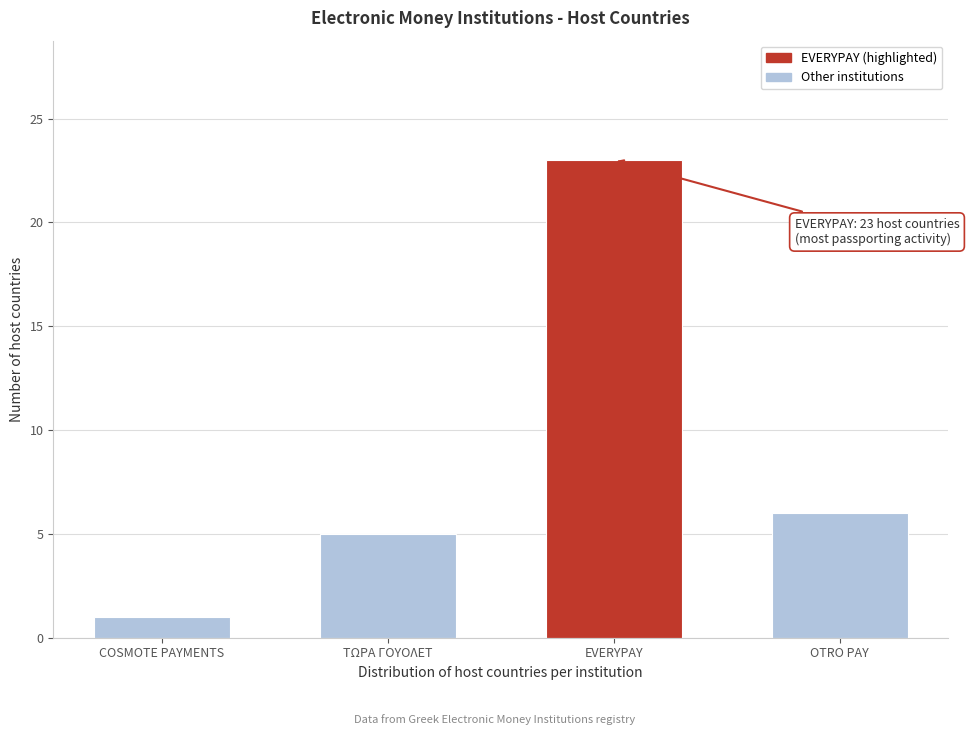

Reading left to right, list all the values displayed in this chart.

COSMOTE PAYMENTS=1	ΤΩΡΑ ΓΟΥΟΛΕΤ=5	EVERYPAY=23	OTRO PAY=6